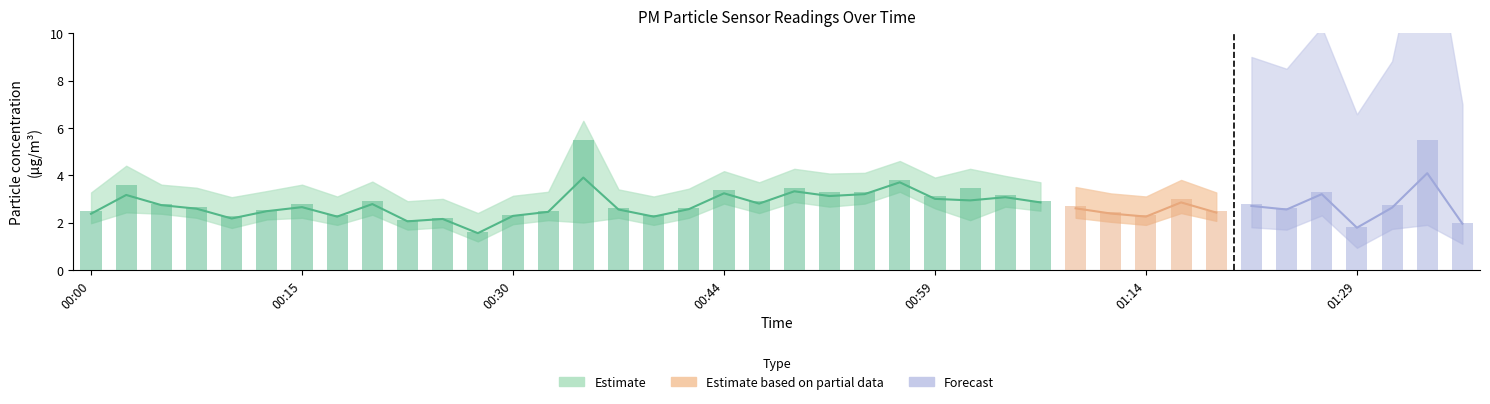

Which label corresponds to the largest value in the chart?

00:35